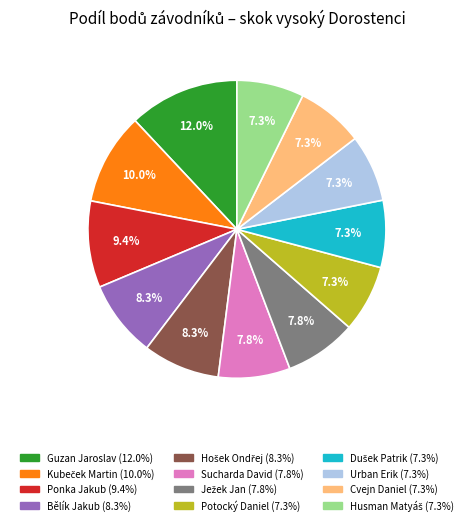

What is the largest slice in the pie chart?

Guzan Jaroslav